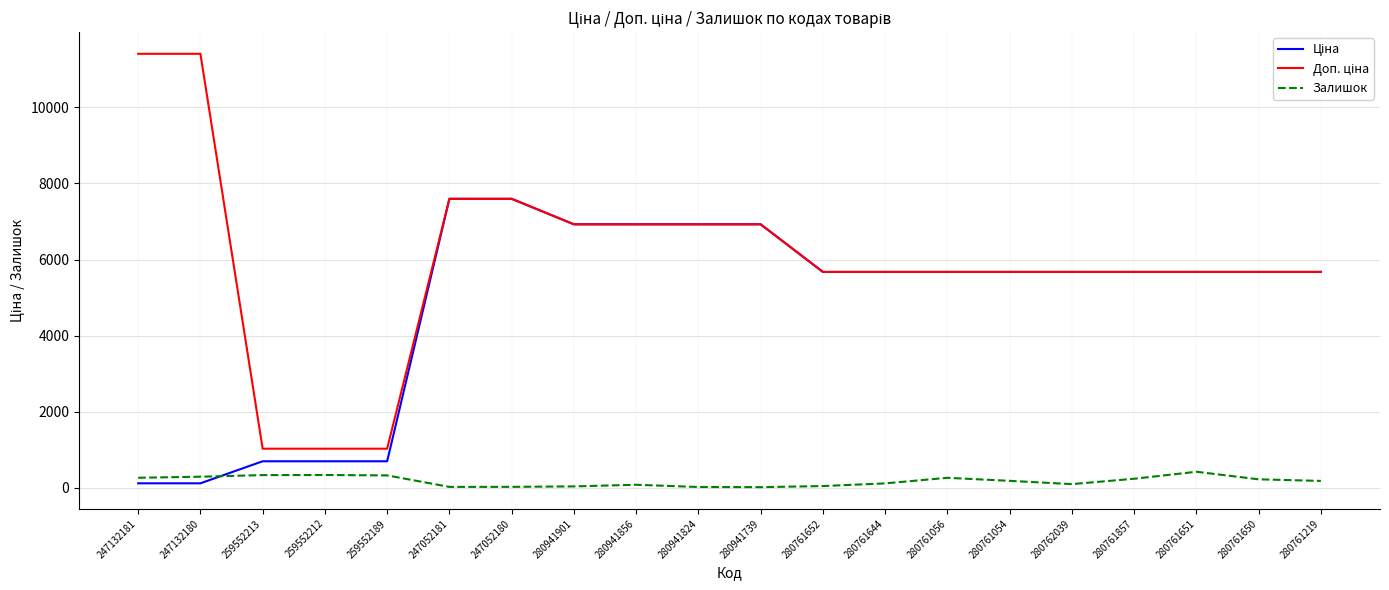

What is the maximum value shown in the chart?

11410.0